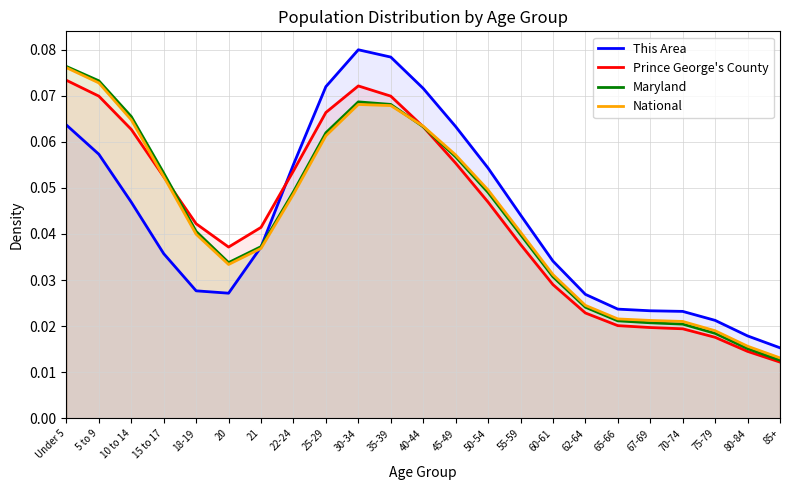

What is the label of the 14th point from the right?

30-34